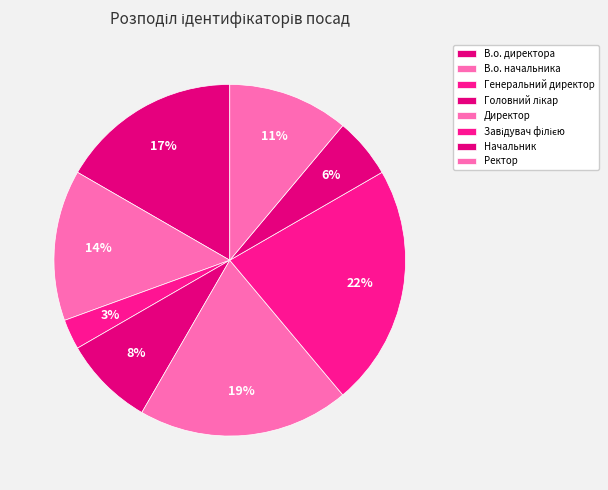

Is it true that В.о. начальника is 14% of the pie?

True